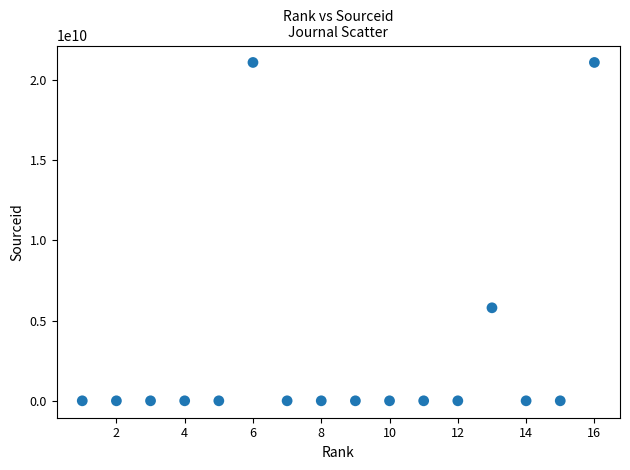

What is the range of Y values (max minus min)?

21100440564